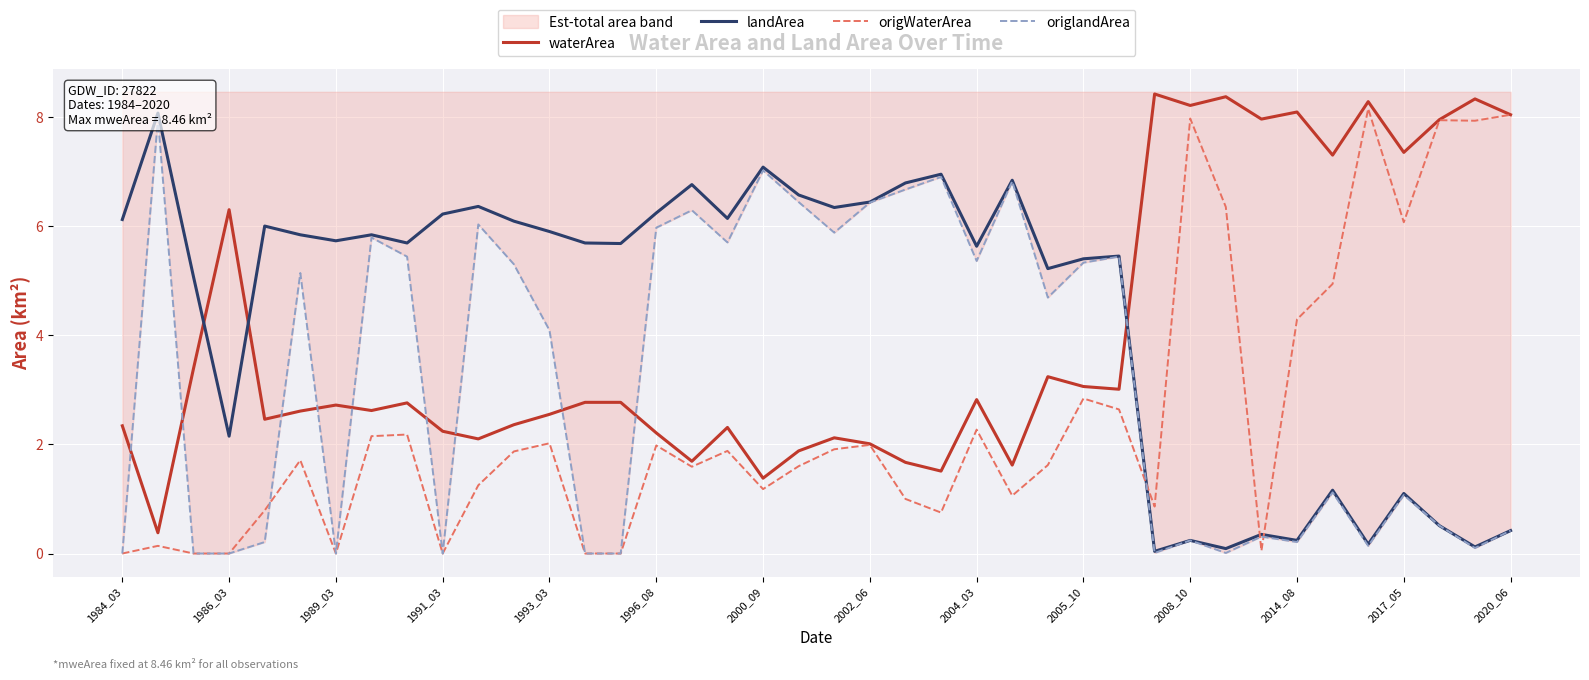

Between which two adjacent categories do landArea and origWaterArea first intersect?

28 and 29